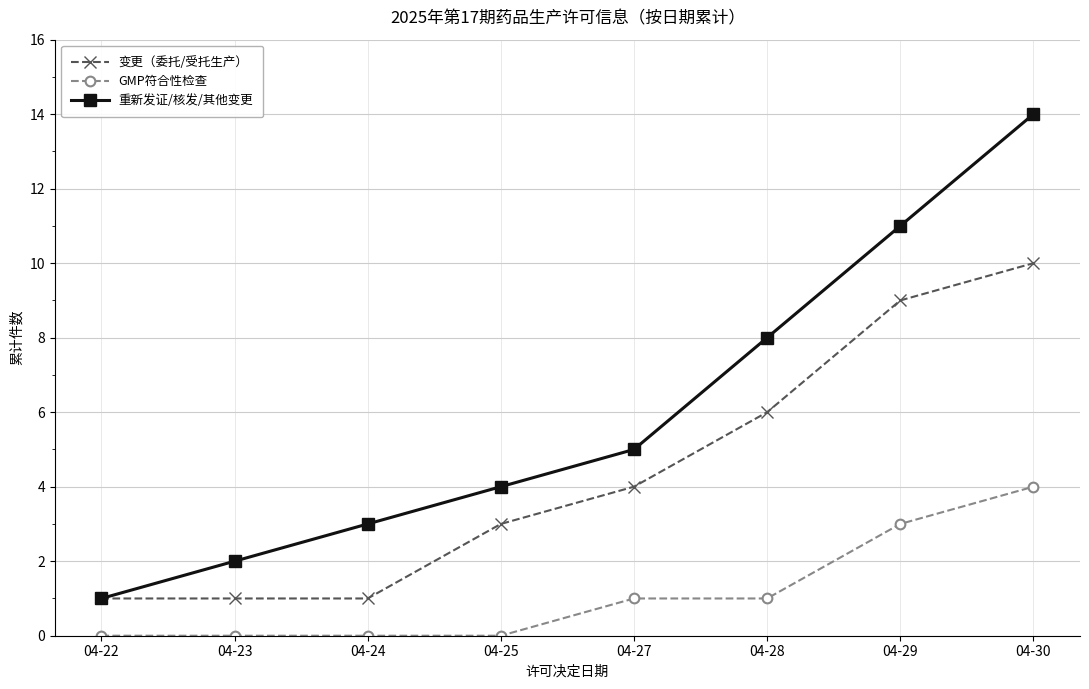

True or false: 变更（委托/受托生产） and GMP符合性检查 cross at least once.

False